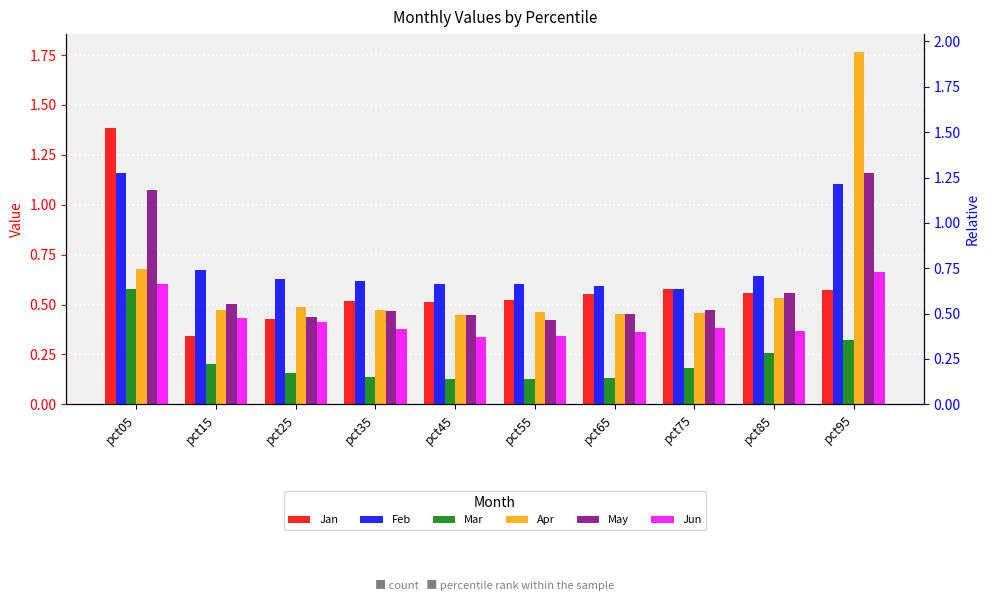

The value of Feb at pct85 is 0.6. True or false?

True